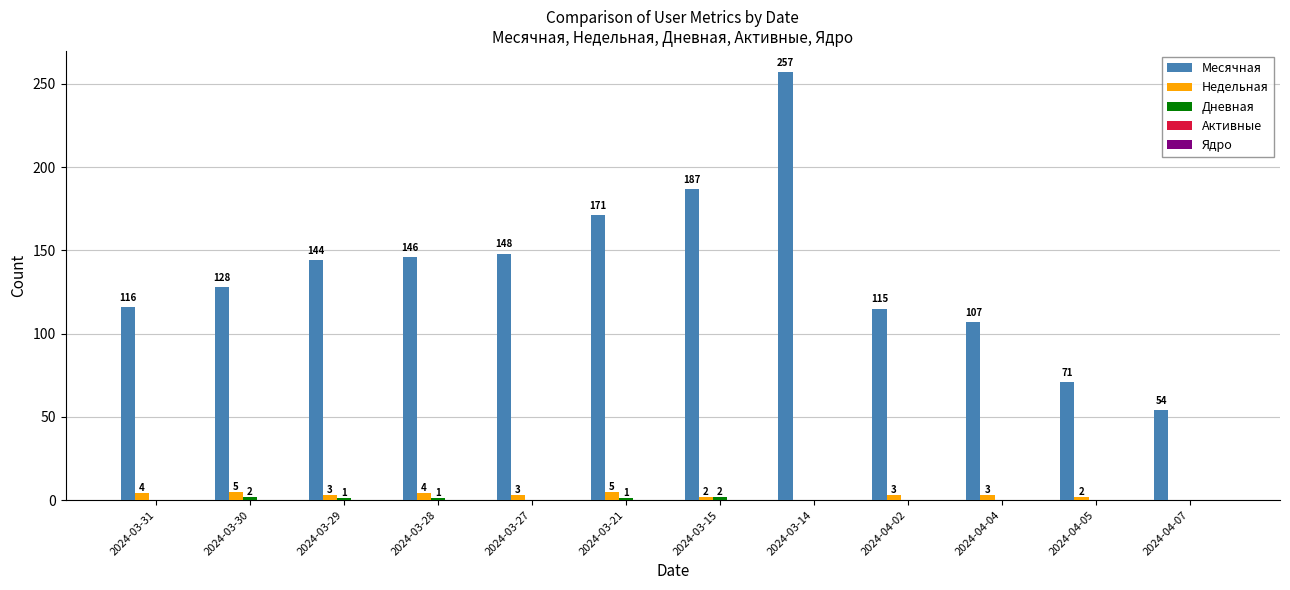

True or false: Недельная has a value of 4 at 2024-03-31.

True